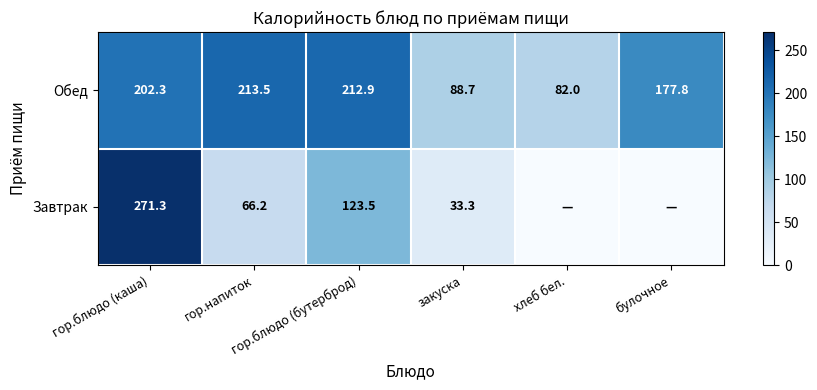

What is the difference between the maximum and minimum values in the Обед series?

131.5